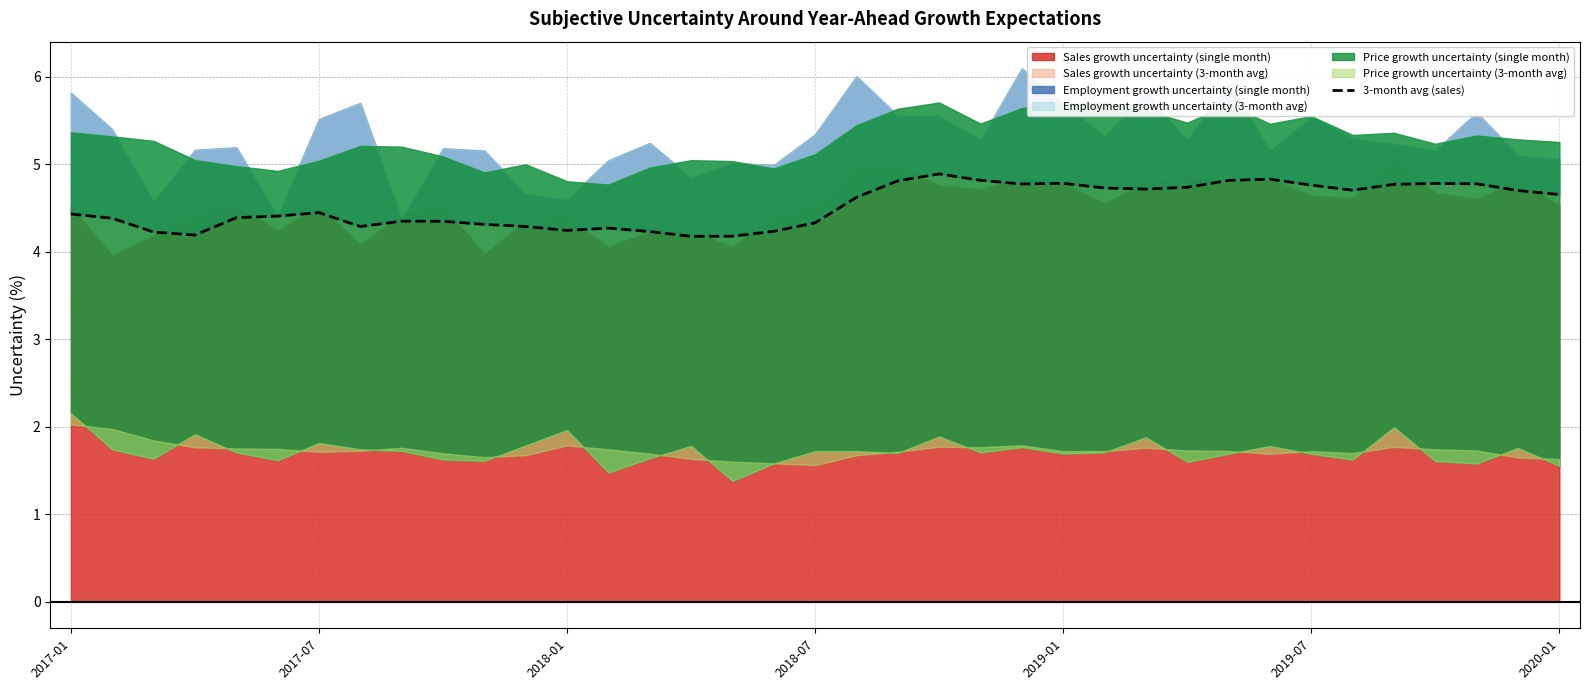

Reading left to right, what are all the values shown in this chart?

4.4	4.4	4.2	4.2	4.4	4.4	4.4	4.3	4.3	4.3	4.3	4.3	4.2	4.3	4.2	4.2	4.2	4.2	4.3	4.6	4.8	4.9	4.8	4.8	4.8	4.7	4.7	4.7	4.8	4.8	4.8	4.7	4.8	4.8	4.8	4.7	4.7